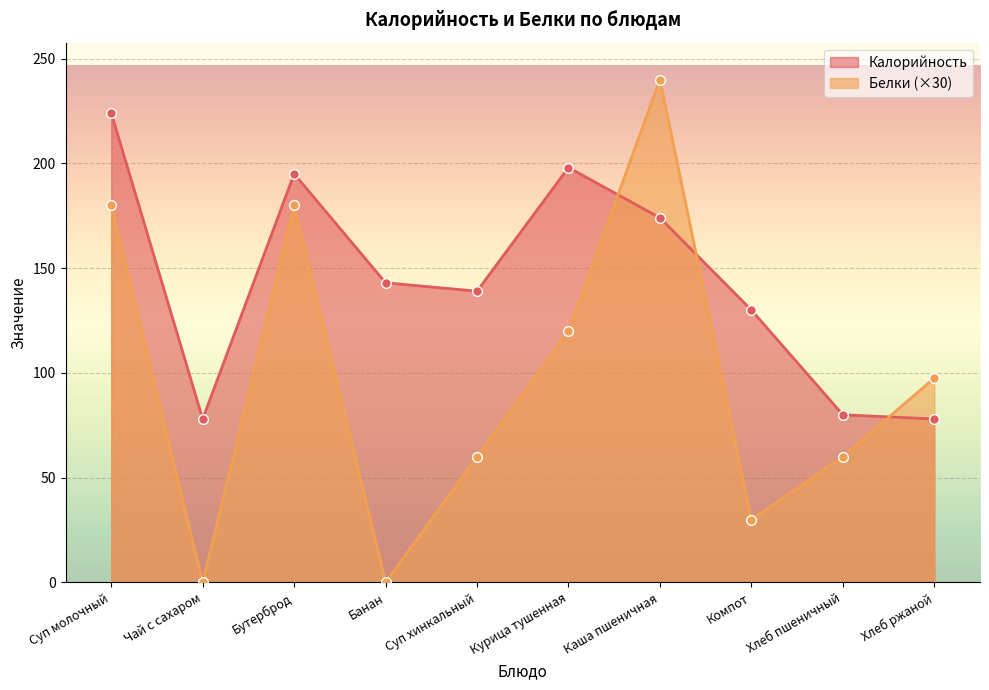

In Калорийность, how many points are lower than both neighbors (excluding endpoints)?

2